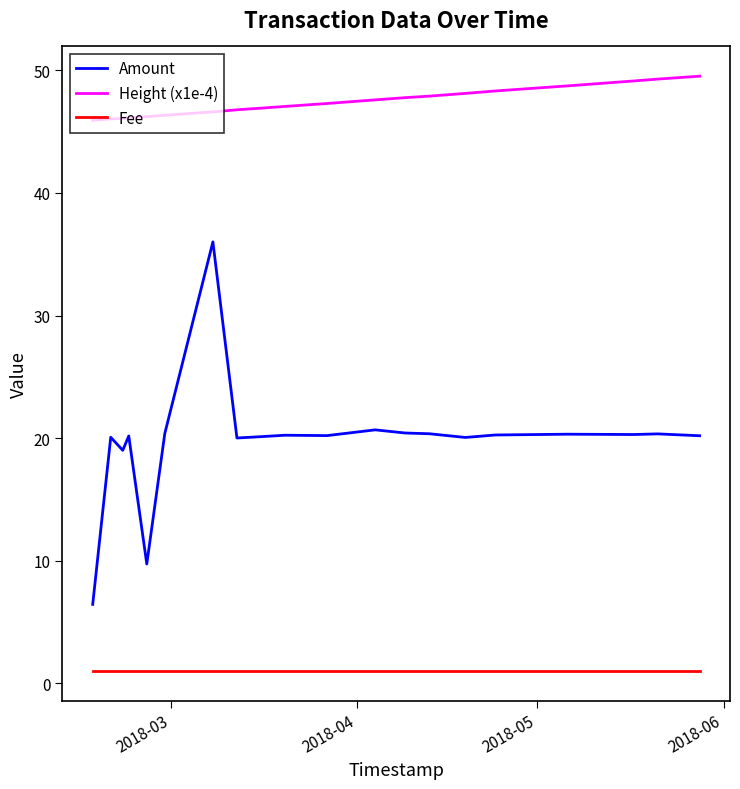

True or false: Height (x1e-4) and Fee cross at least once.

False